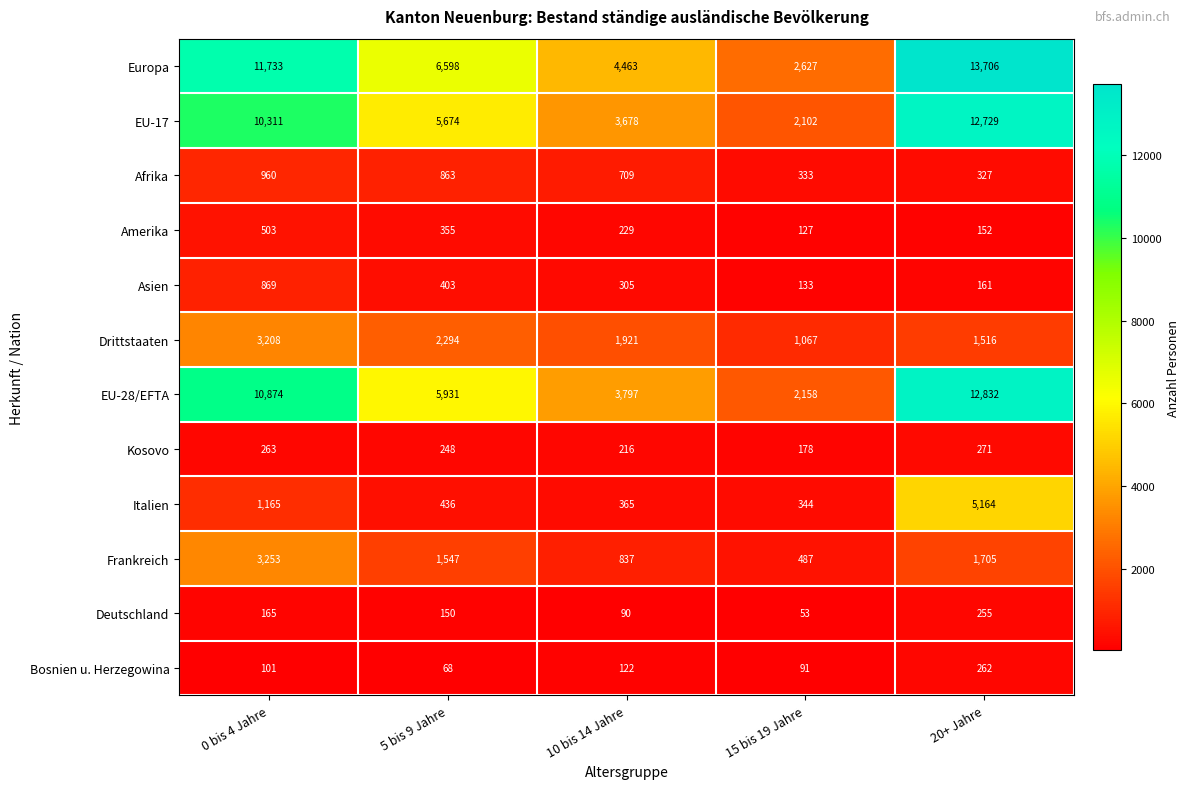

How many EU-17 values are between 3678 and 10311?

3